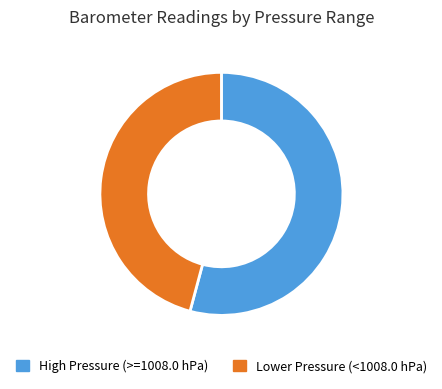

Is there a majority slice in this chart?

Yes